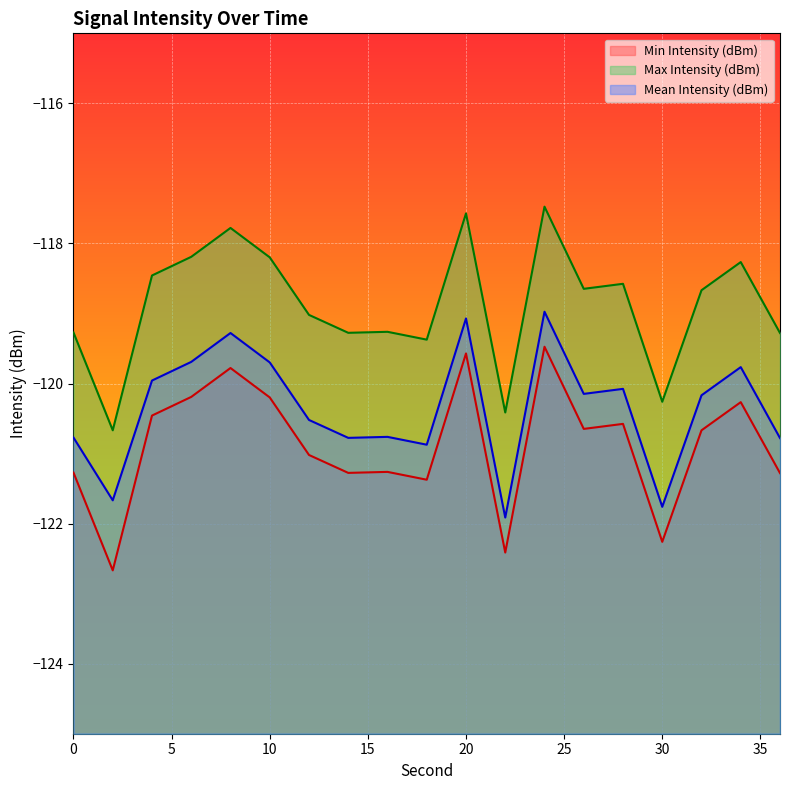

True or false: Max Intensity (dBm) and Min Intensity (dBm) intersect in this chart.

False